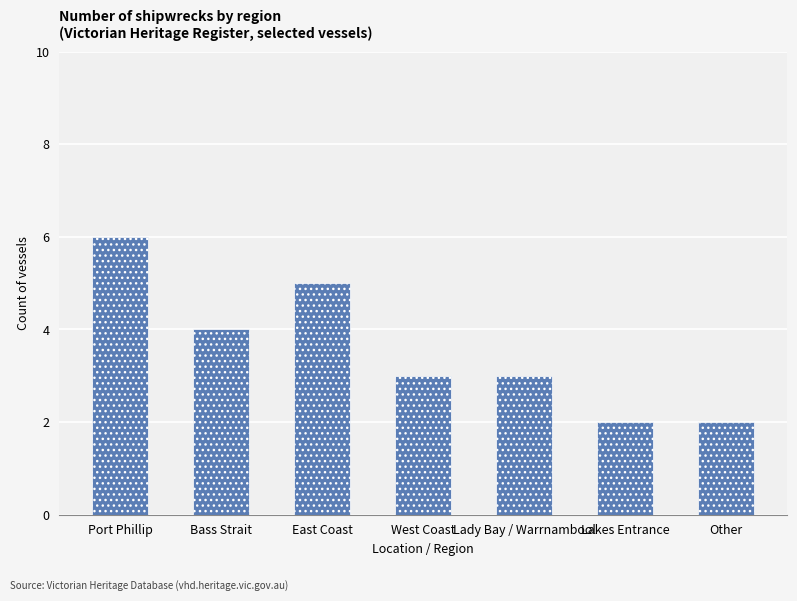

The chart shows a value of 5 at Lady Bay / Warrnambool. True or false?

False